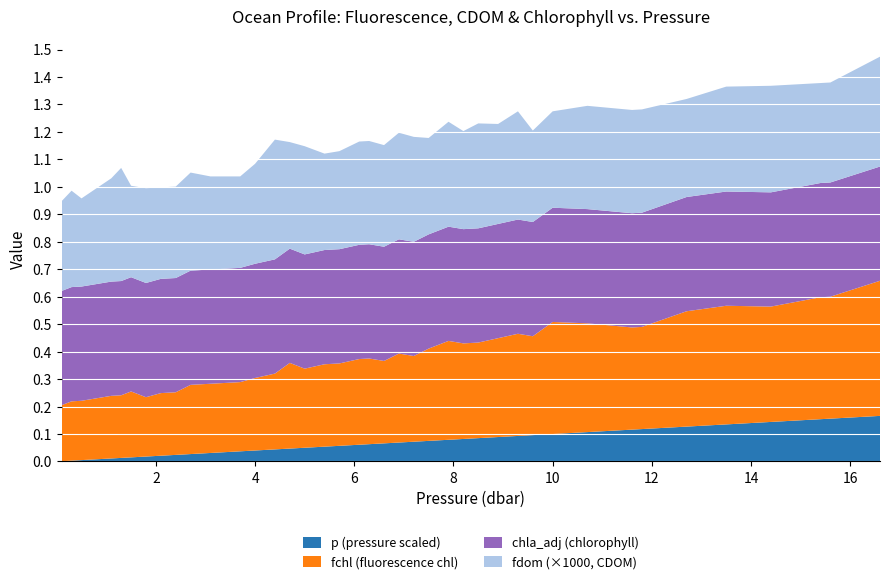

What are all the series names shown in the legend?

p (pressure scaled), fchl (fluorescence chl), chla_adj (chlorophyll), fdom (×1000, CDOM)